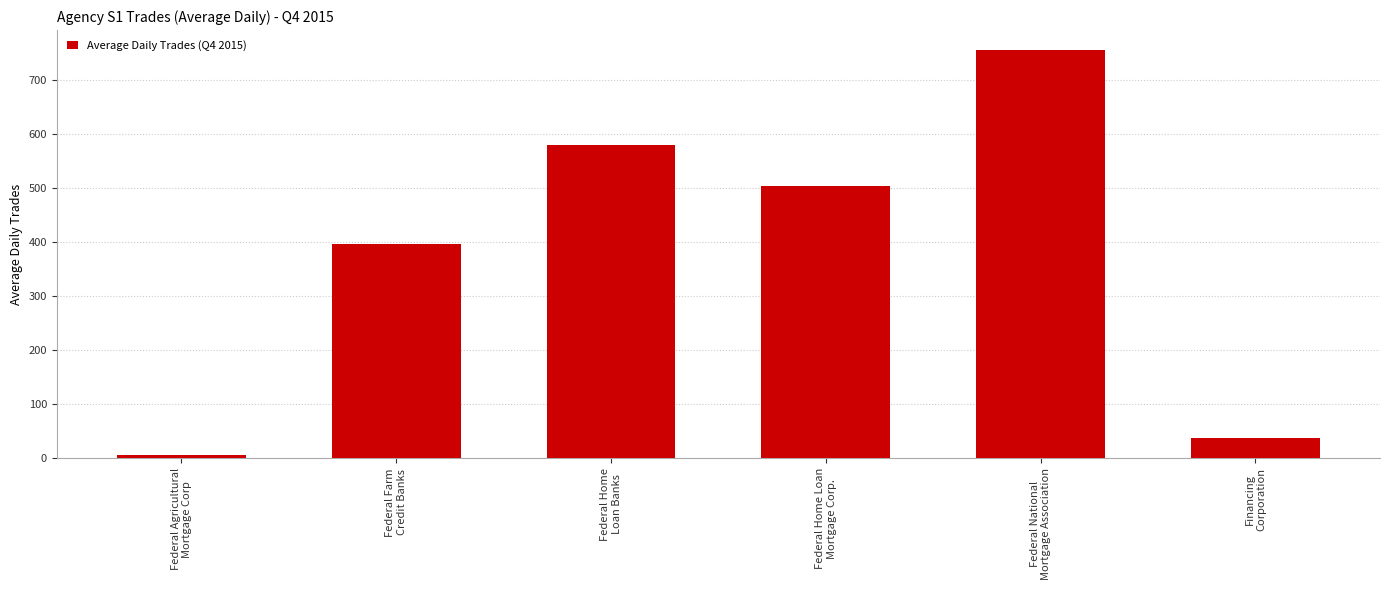

The chart shows a value of 504.4 at Federal Home Loan
Mortgage Corp.. True or false?

True